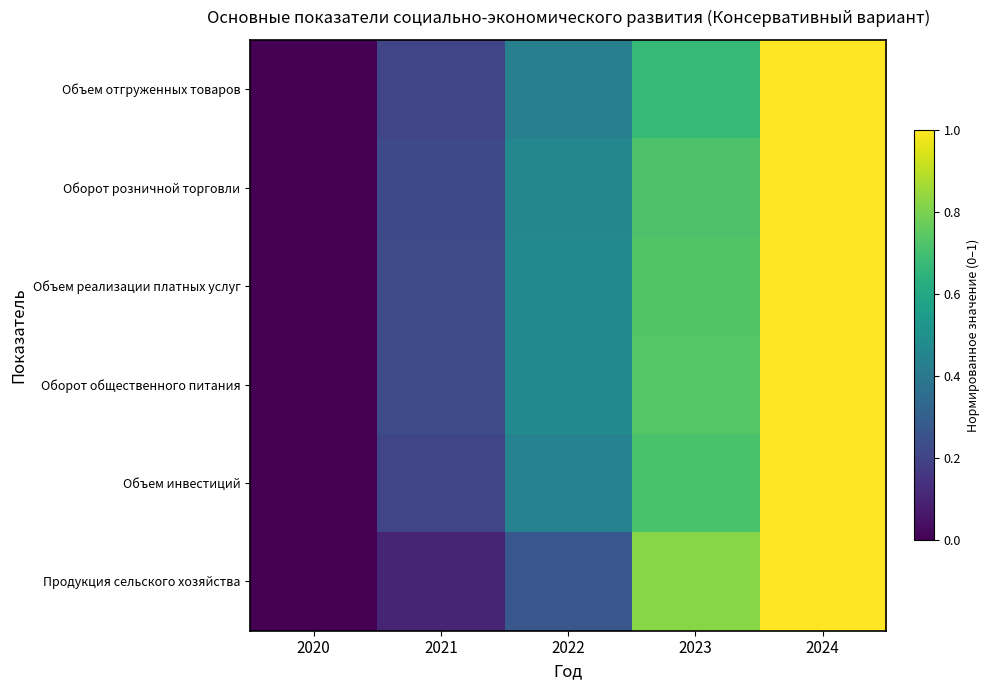

Which series changed the most between 2020 and 2022?

Оборот общественного питания